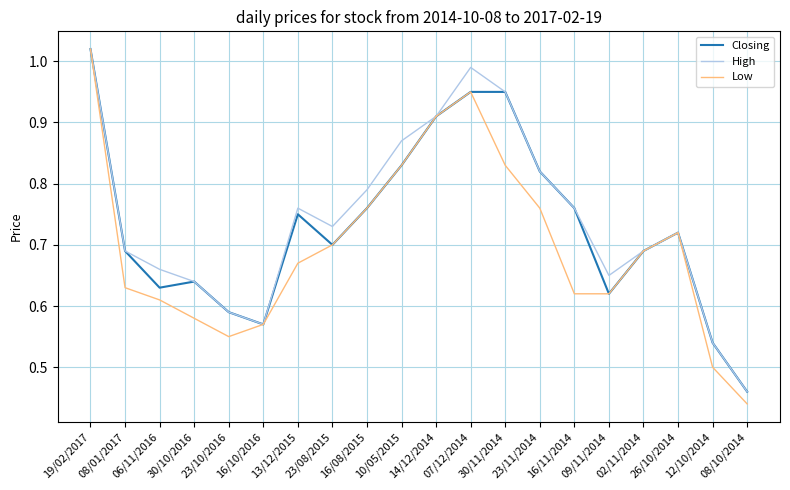

At which category is the sum across all series the highest?

19/02/2017